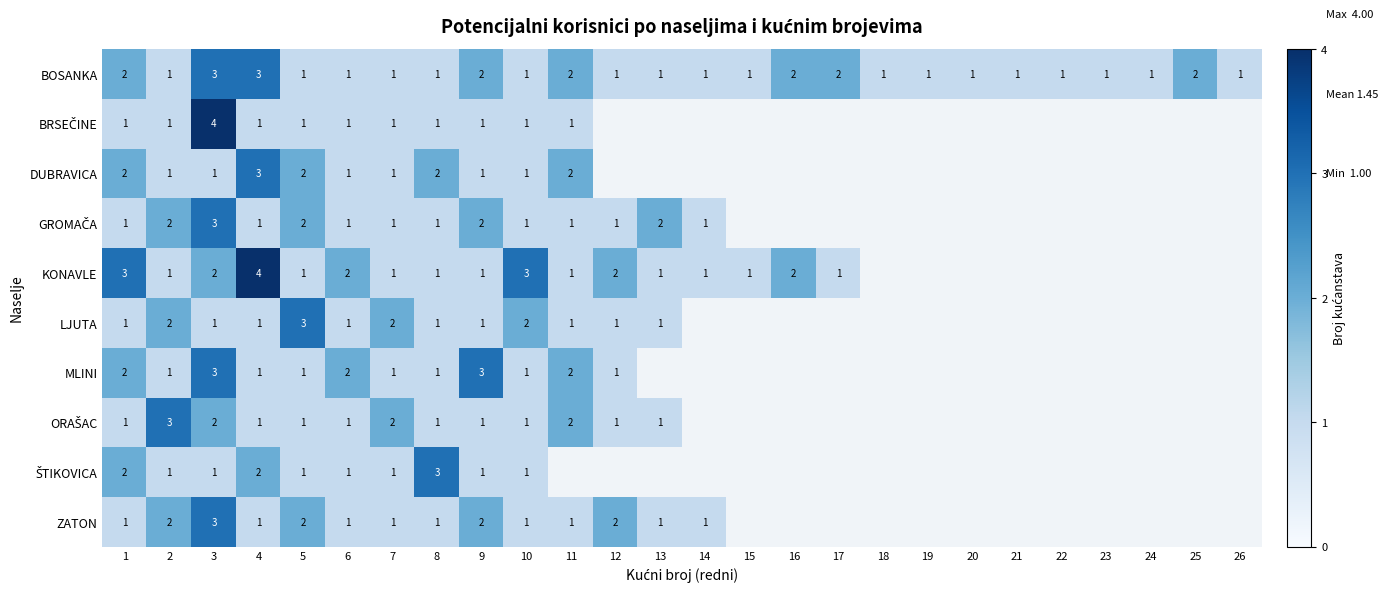

True or false: ZATON has a value of 3 at 3.

True